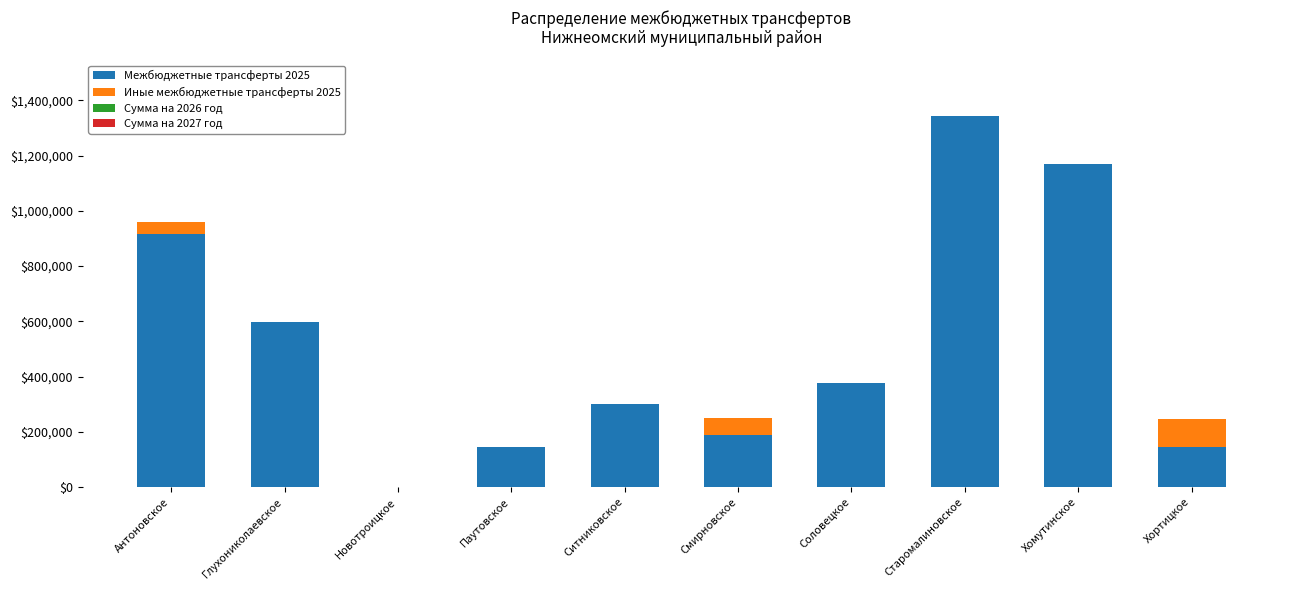

What is the total value across all series at Хортицкое?

245719.8